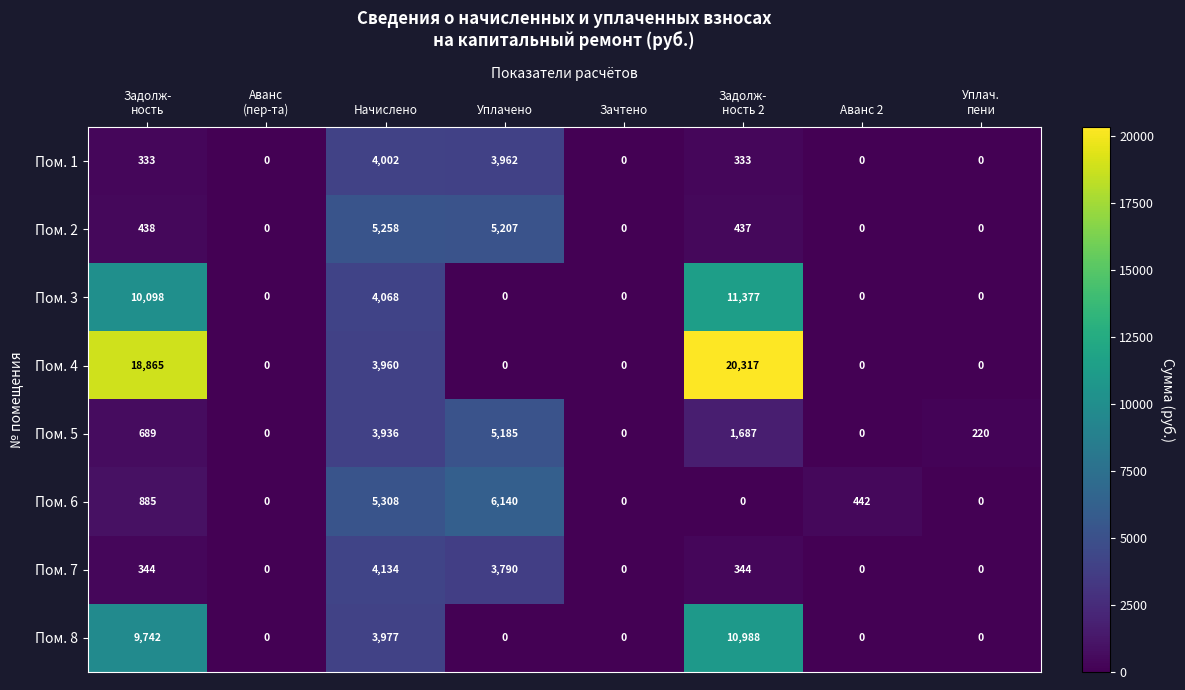

What is the greatest value displayed?

20317